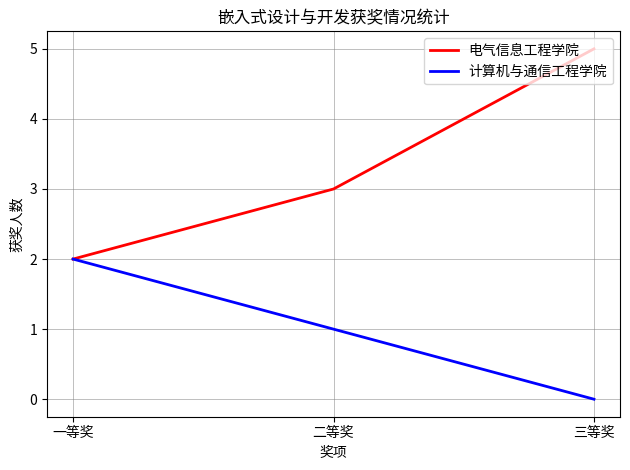

Count the number of data series in this chart.

2